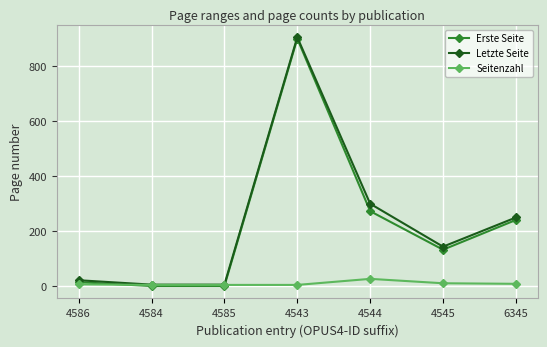

At which label does Letzte Seite reach its peak?

4543